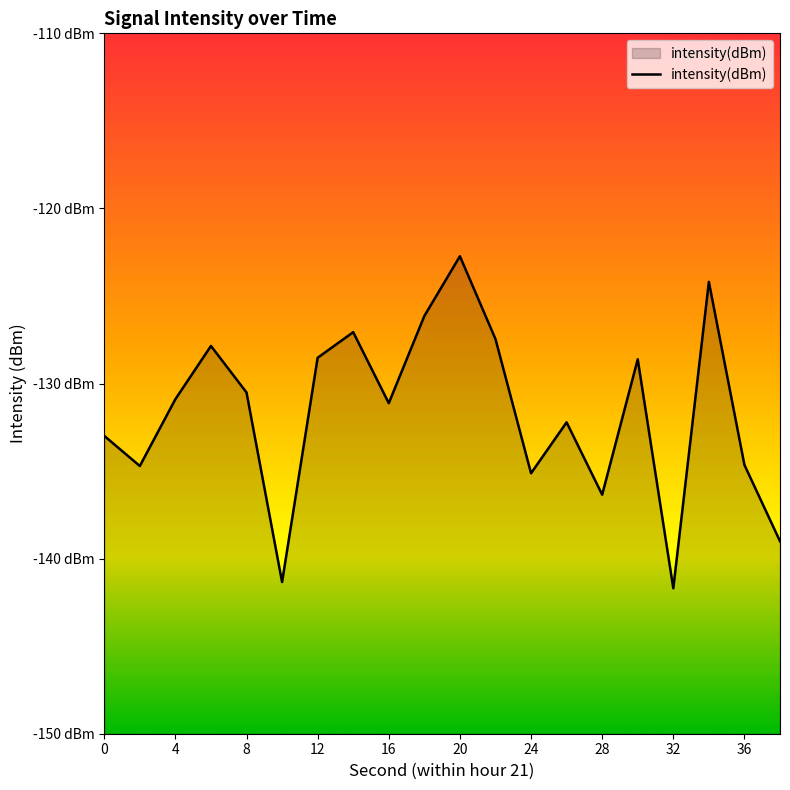

Reading right to left, list all the values displayed in this chart.

-139.0	-134.6	-124.2	-141.7	-128.6	-136.3	-132.2	-135.1	-127.5	-122.7	-126.1	-131.1	-127.1	-128.5	-141.3	-130.5	-127.9	-130.9	-134.7	-133.0